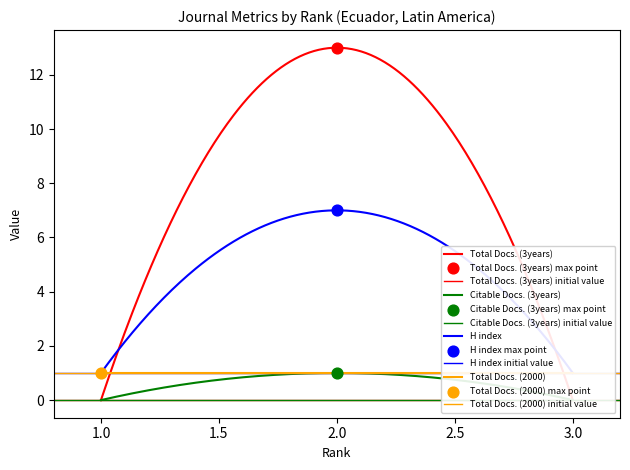

What are all the series names shown in the legend?

Total Docs. (3years), Citable Docs. (3years), H index, Total Docs. (2000)